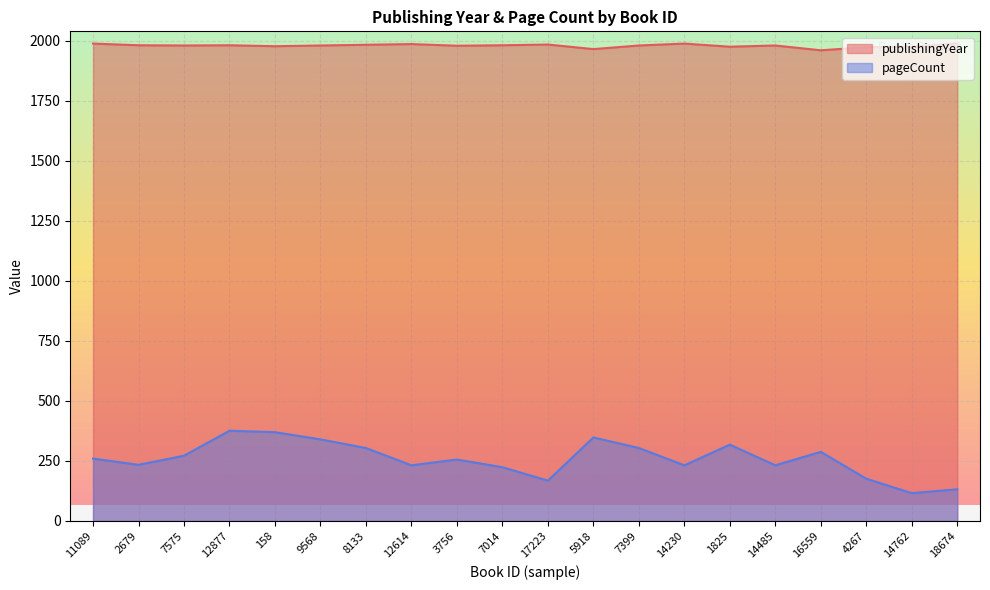

The publishingYear series shows 2931 at 4267. True or false?

False